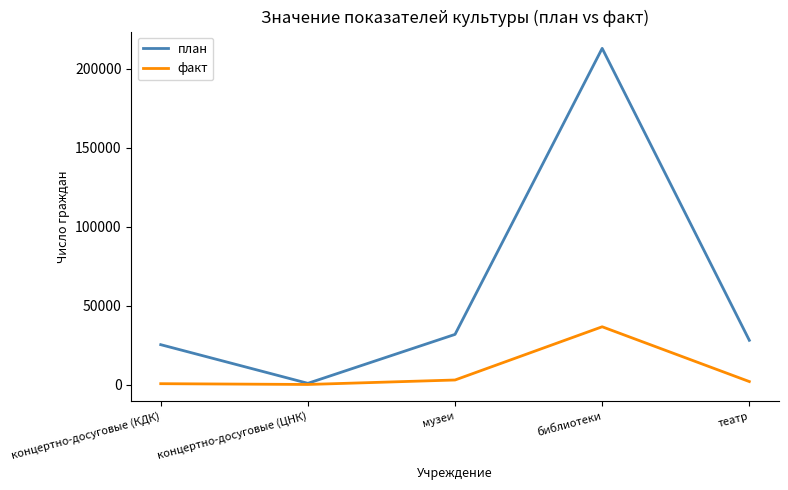

At which label does план reach its minimum?

концертно-досуговые (ЦНК)